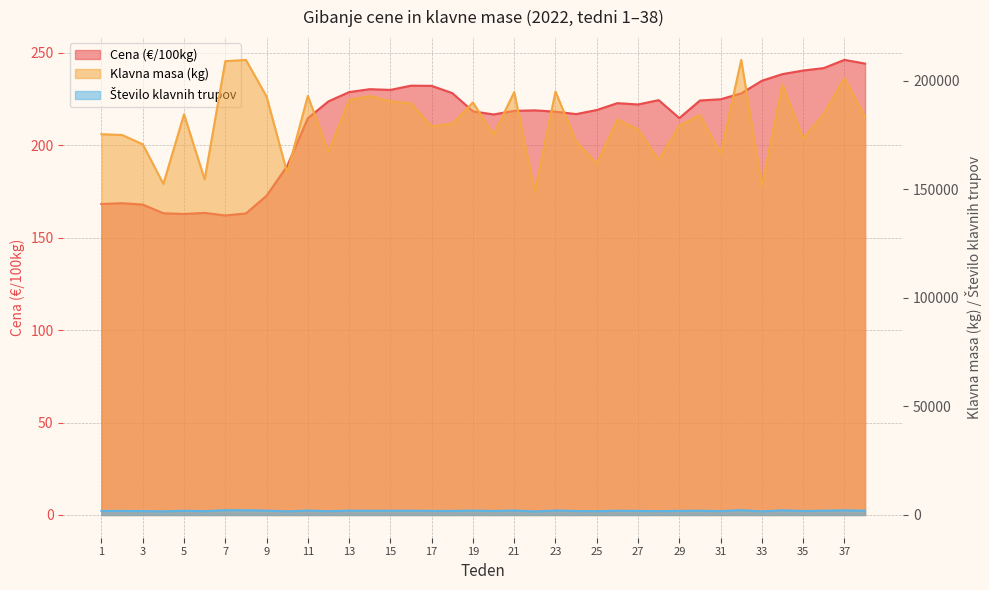

What are all the series names shown in the legend?

Cena (€/100kg), Klavna masa (kg), Število klavnih trupov